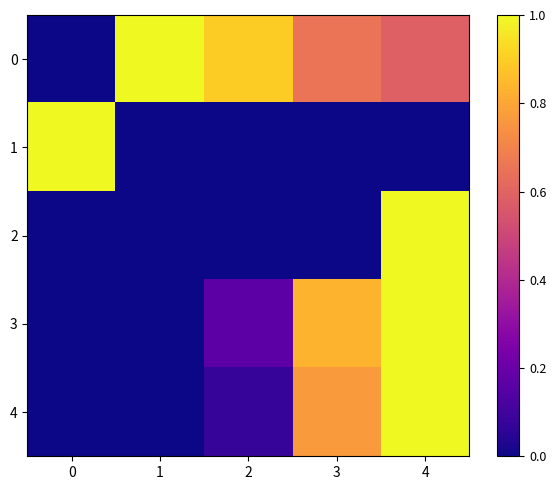

What is the total value across all series at 1?

1.0